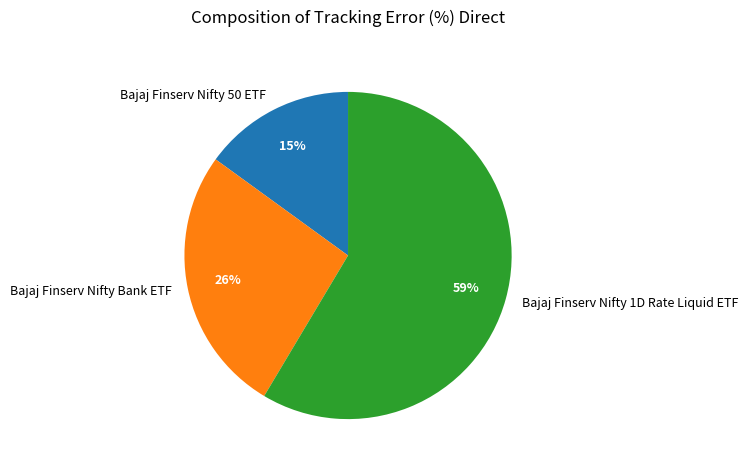

What is the smallest slice in the pie chart?

Bajaj Finserv Nifty 50 ETF